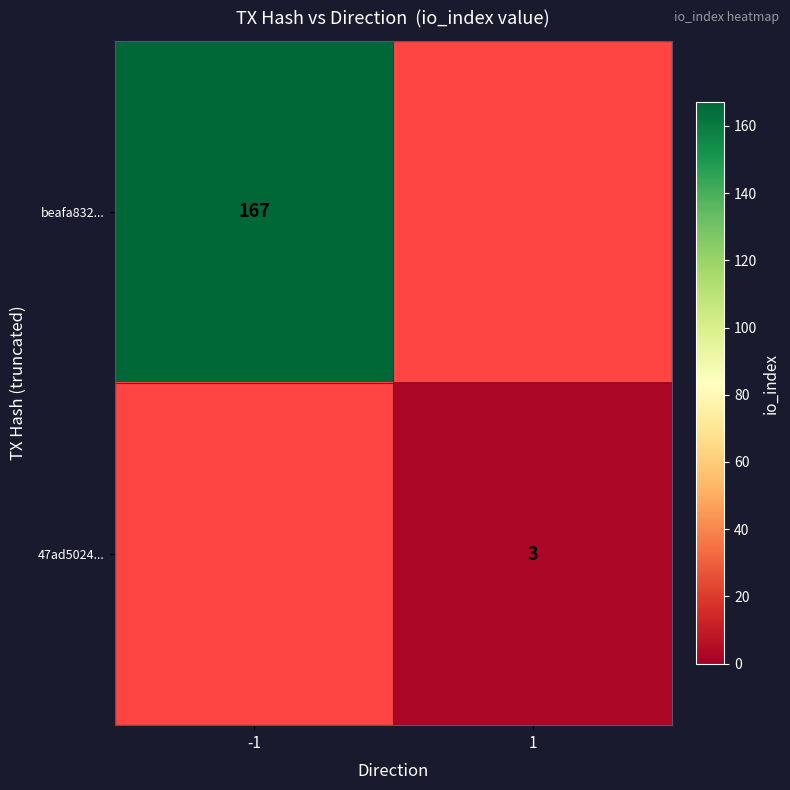

Is the value of beafa832... at -1 greater than the value of 47ad5024... at 1?

Yes